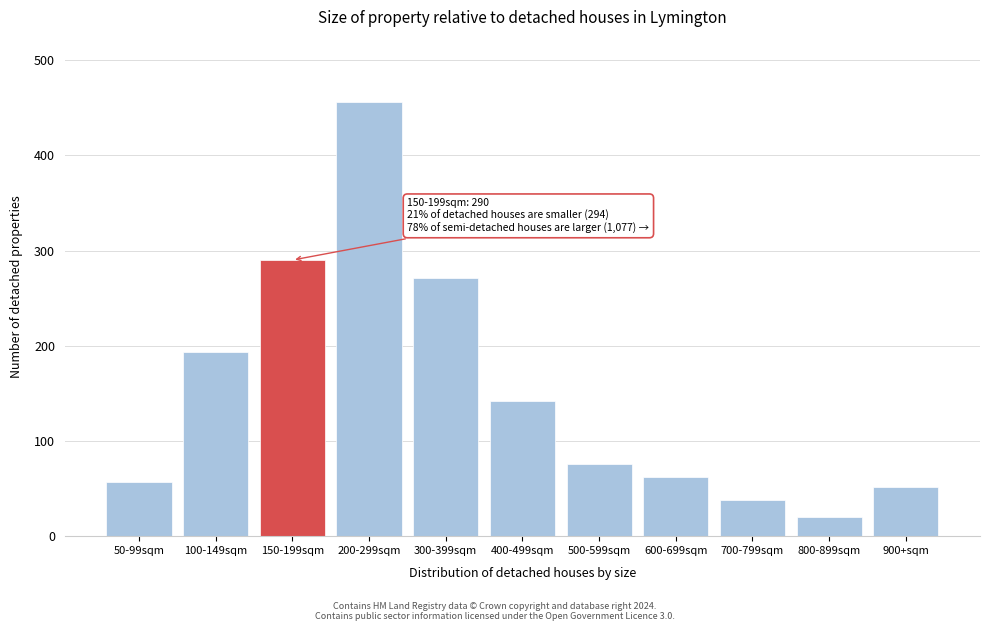

Reading left to right, transcribe all the data shown in this chart.

50-99sqm=57	100-149sqm=193	150-199sqm=290	200-299sqm=456	300-399sqm=271	400-499sqm=142	500-599sqm=76	600-699sqm=62	700-799sqm=38	800-899sqm=20	900+sqm=52